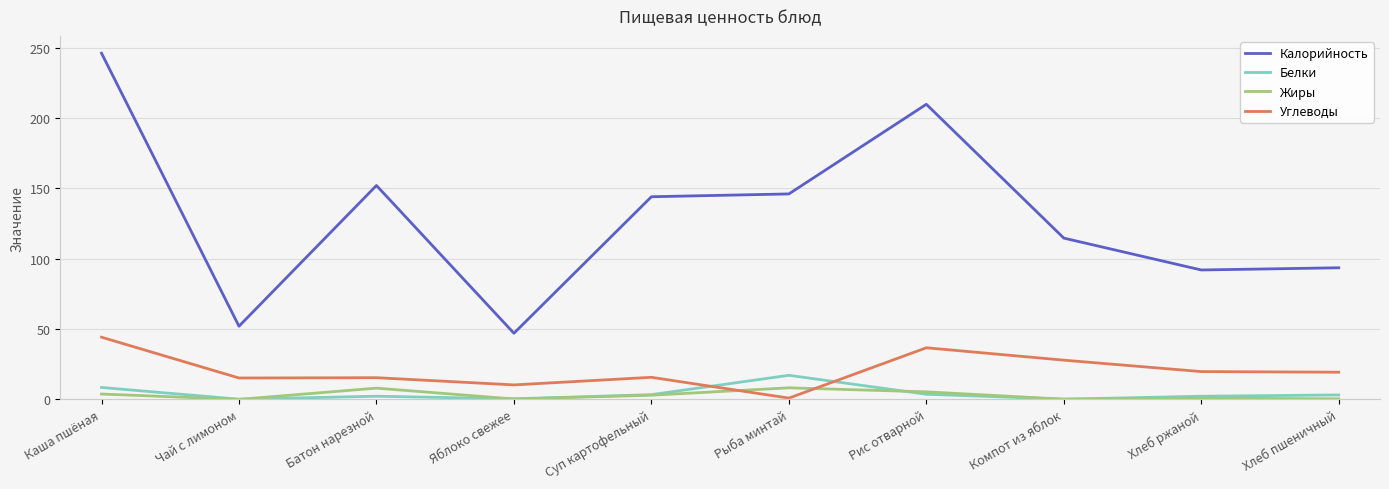

What are all the series names shown in the legend?

Калорийность, Белки, Жиры, Углеводы